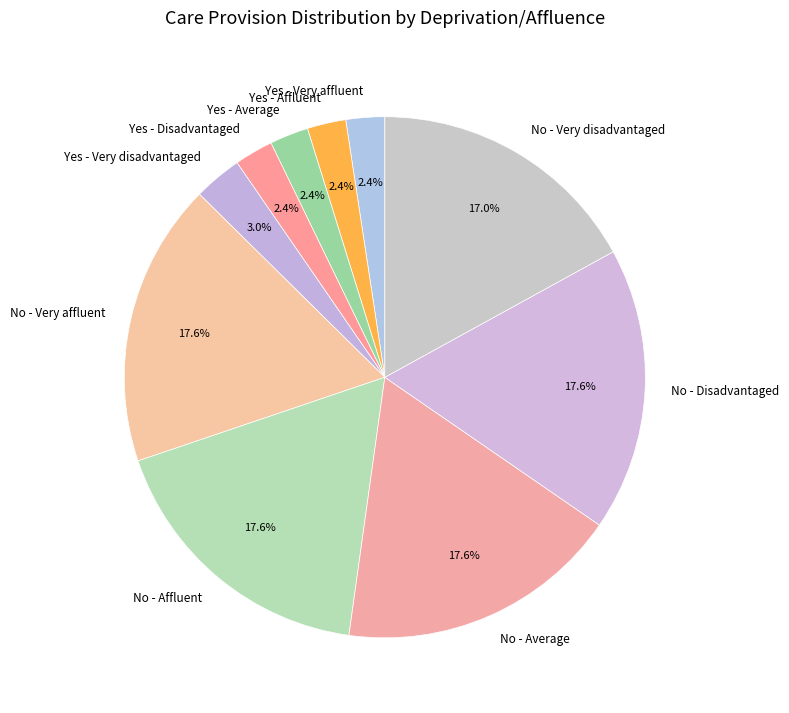

Does any single category account for the majority?

No